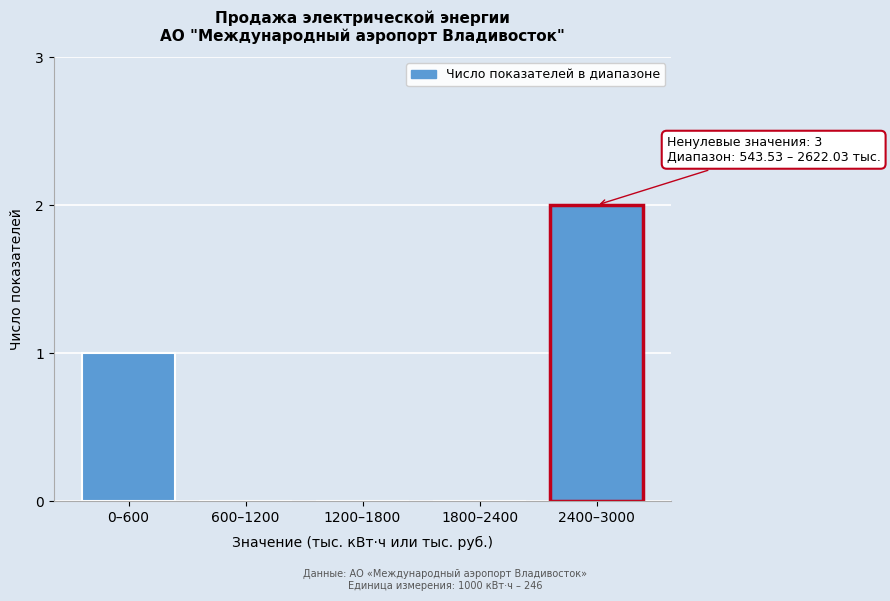

Reading left to right, extract all data points from this chart.

0–600=1	600–1200=0	1200–1800=0	1800–2400=0	2400–3000=2